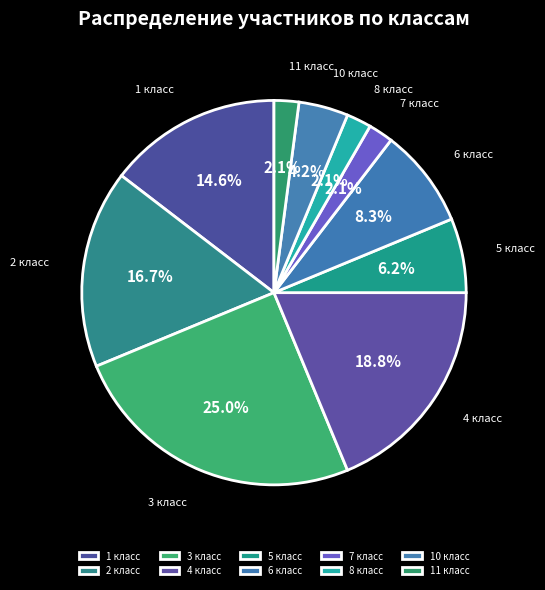

Is 7 класс the majority of the pie?

No